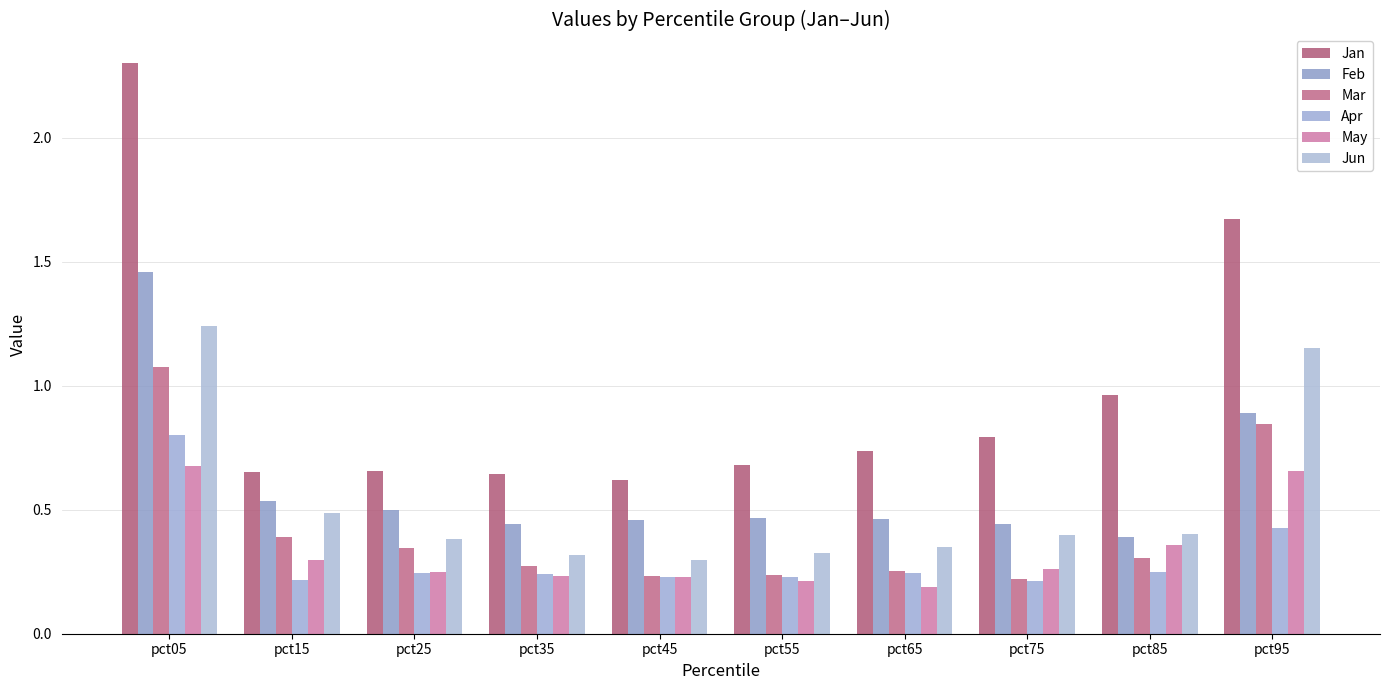

Count the number of categories in the chart.

10